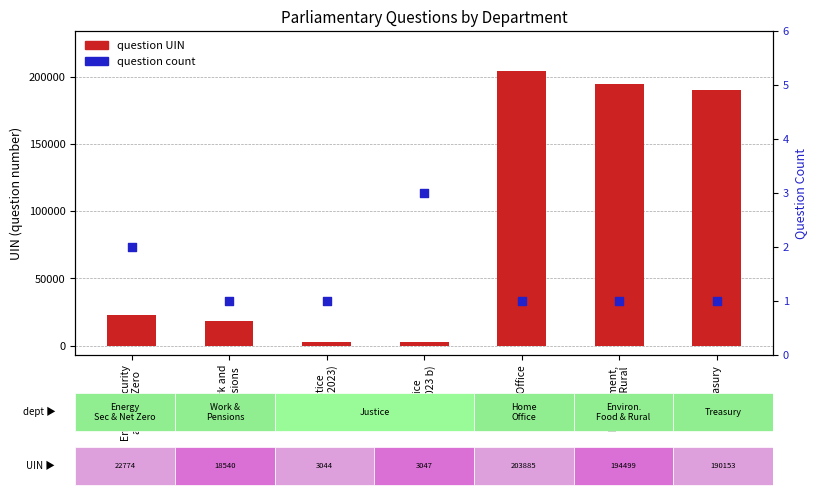

Which series reaches the maximum Y coordinate?

question UIN